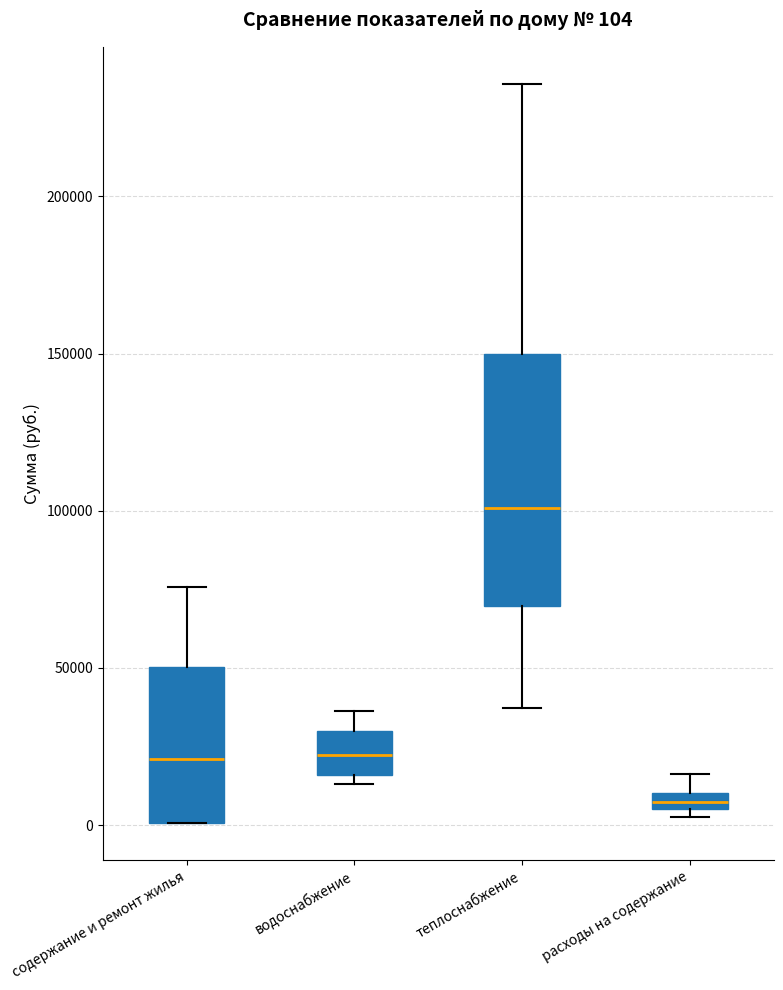

Comparing the boxes themselves (not the whiskers), which one is the tallest?

теплоснабжение